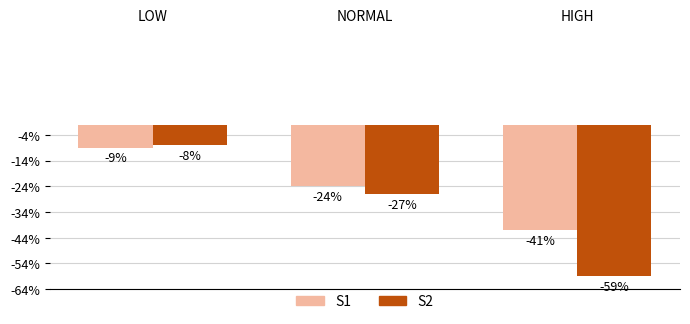

How many S1 values are between -41 and -9?

3